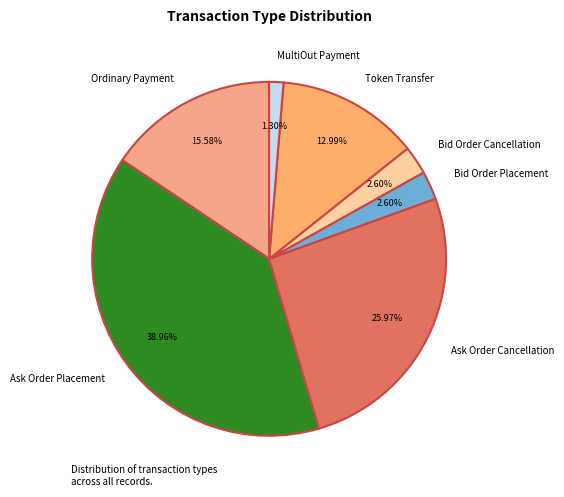

How many slices are in this pie chart?

7